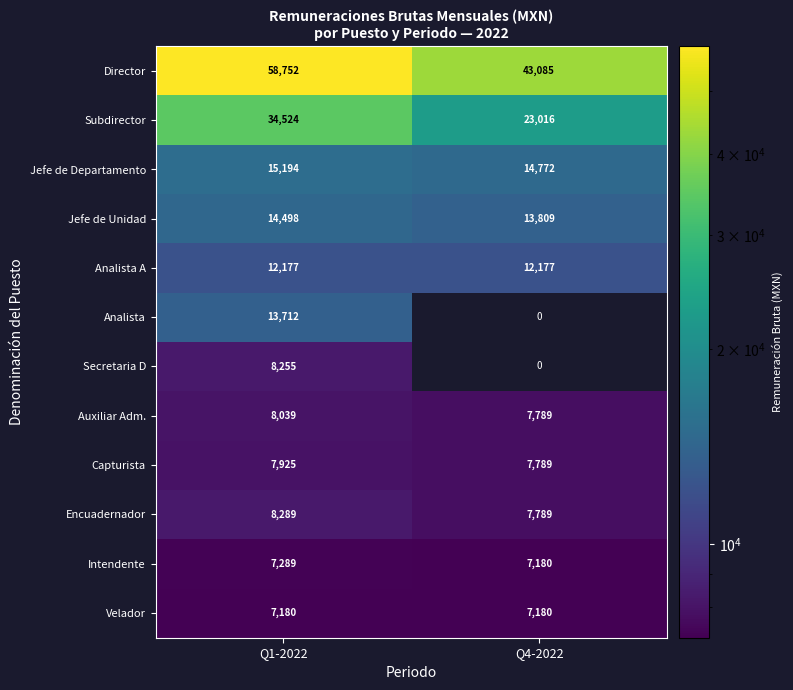

How many distinct data groups are displayed?

12